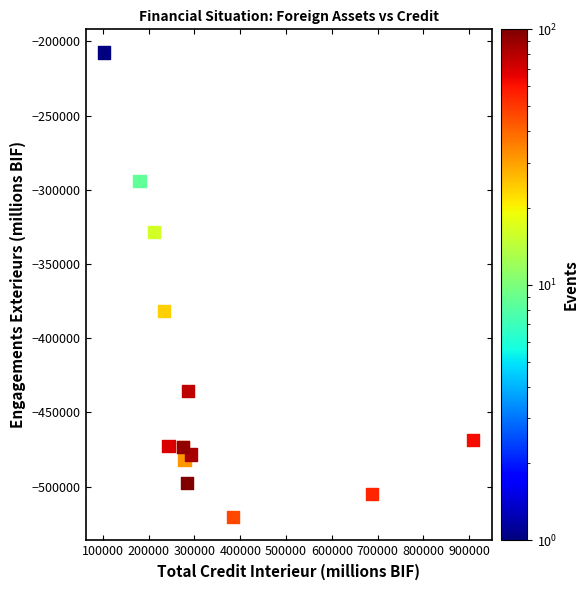

What Y value in the scatter plot is closest to -364051?

-381573.7